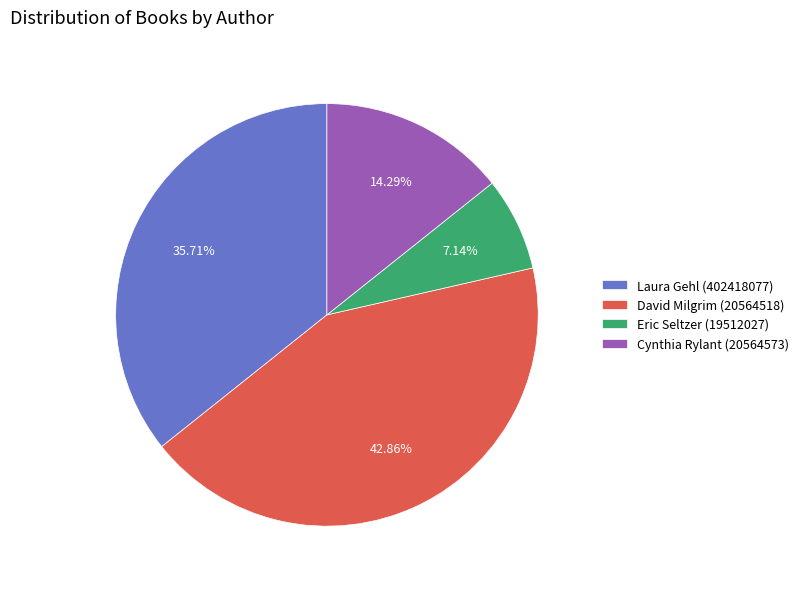

What is the smallest slice in the pie chart?

Eric Seltzer (19512027)